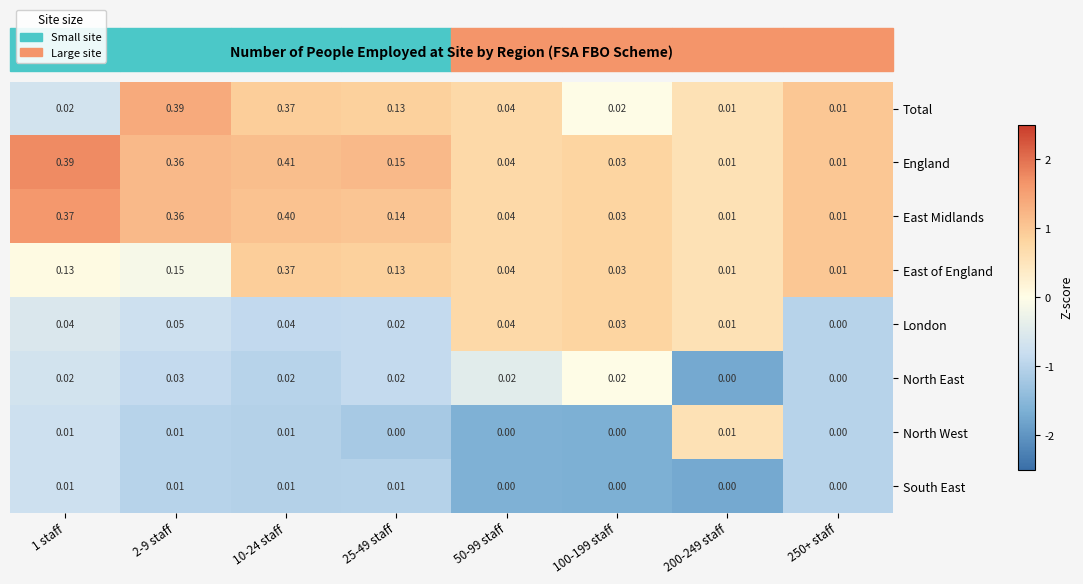

Is the value of England at 2-9 staff greater than the value of North West at 1 staff?

Yes